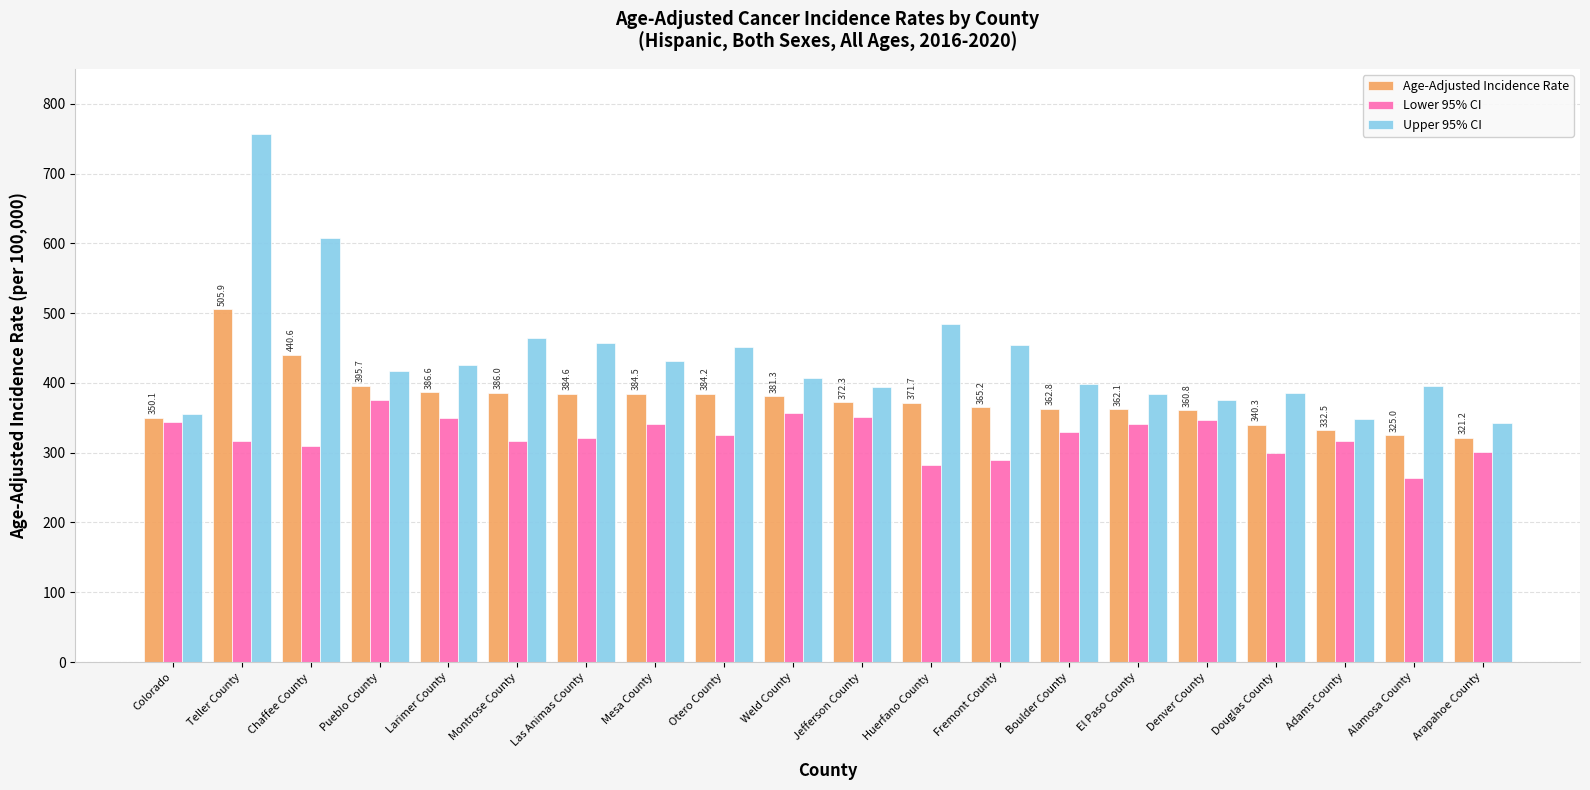

List the series in order of their peak value, highest first.

Upper 95% CI, Age-Adjusted Incidence Rate, Lower 95% CI